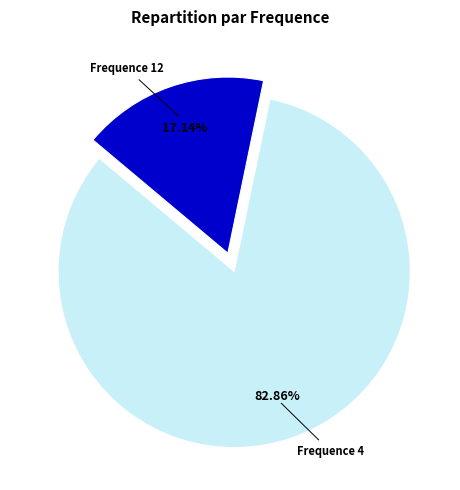

Does any single category account for the majority?

Yes